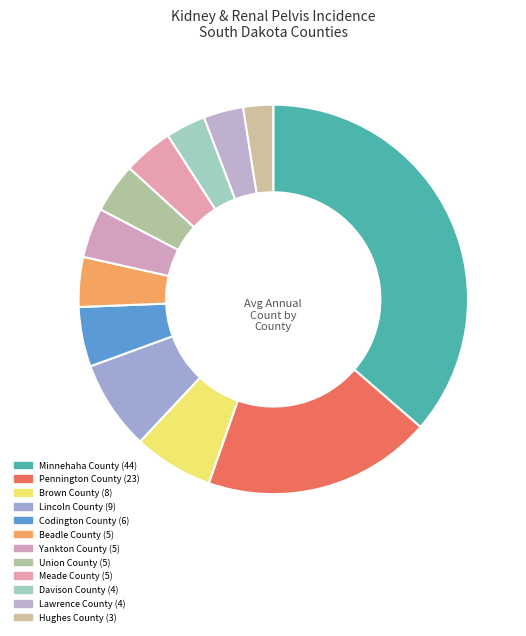

How many slices are in this pie chart?

12